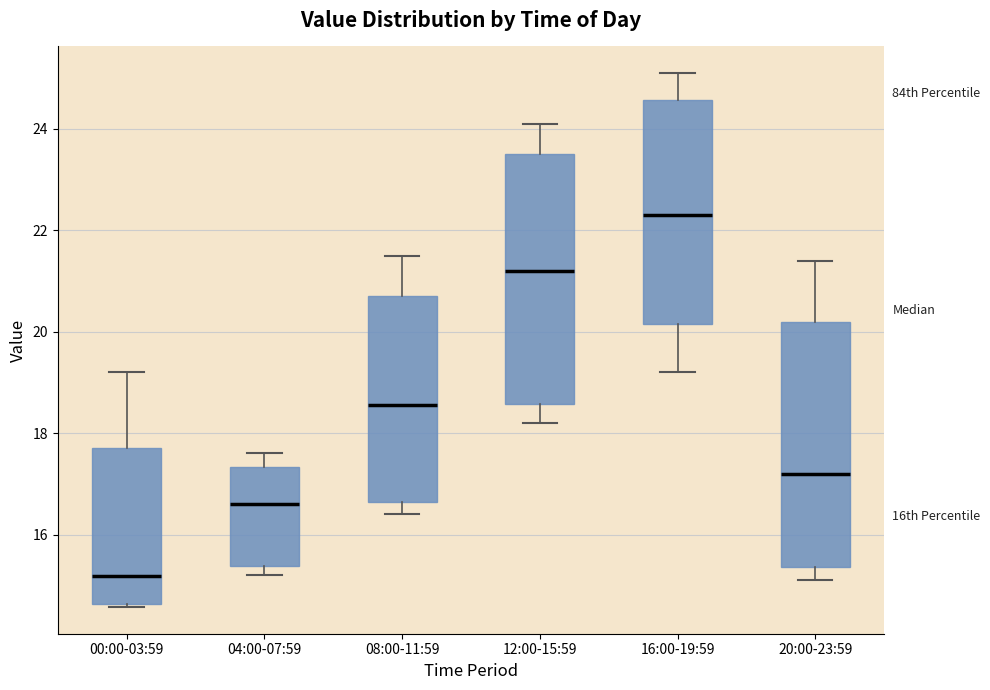

Which box's median line is the lowest?

00:00-03:59